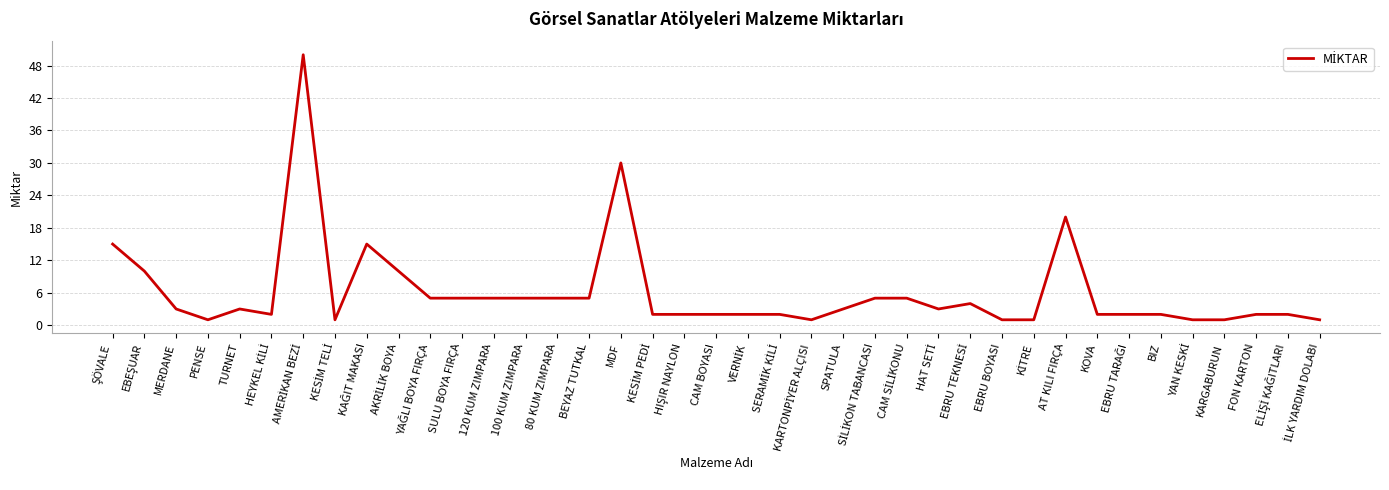

What is the difference between the maximum and second lowest values?

49